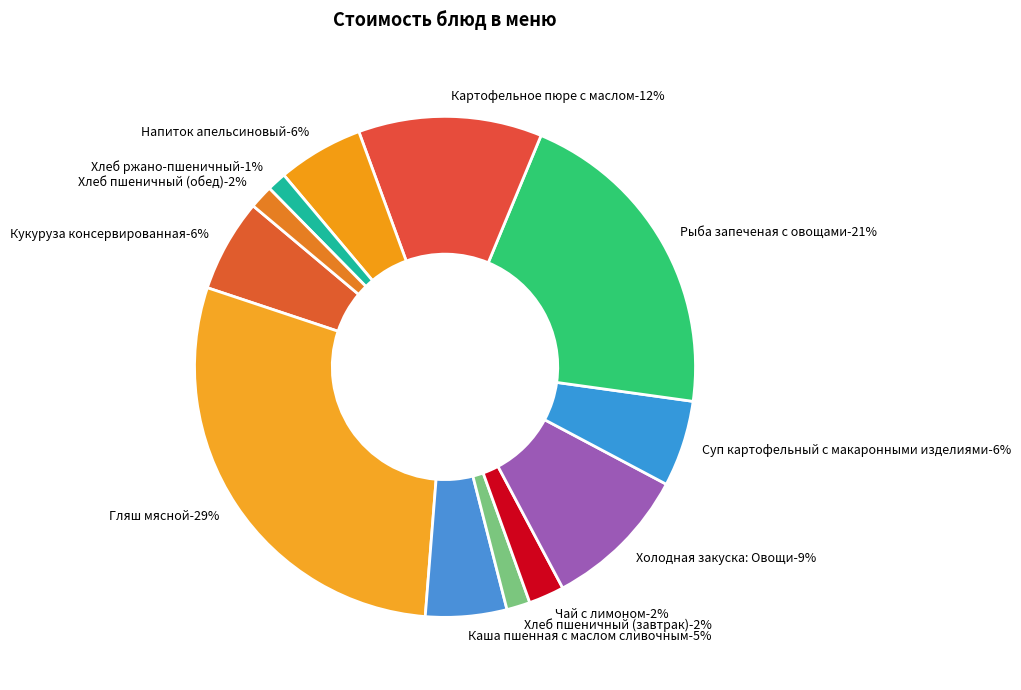

Which slice is the smallest?

Хлеб ржано-пшеничный